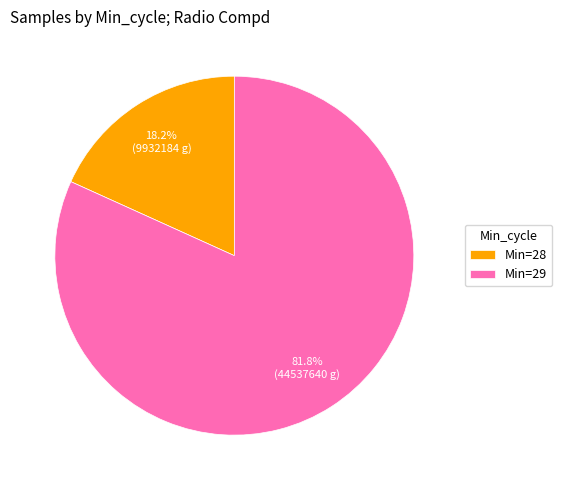

Rank the categories by value from highest to lowest.

Min=29, Min=28